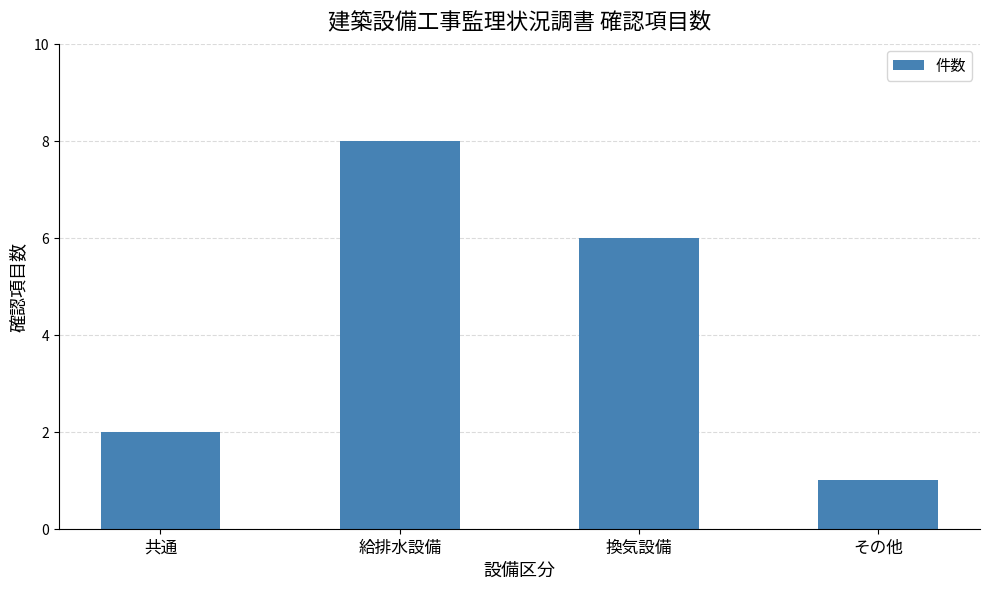

Which category has the highest value across all series?

給排水設備